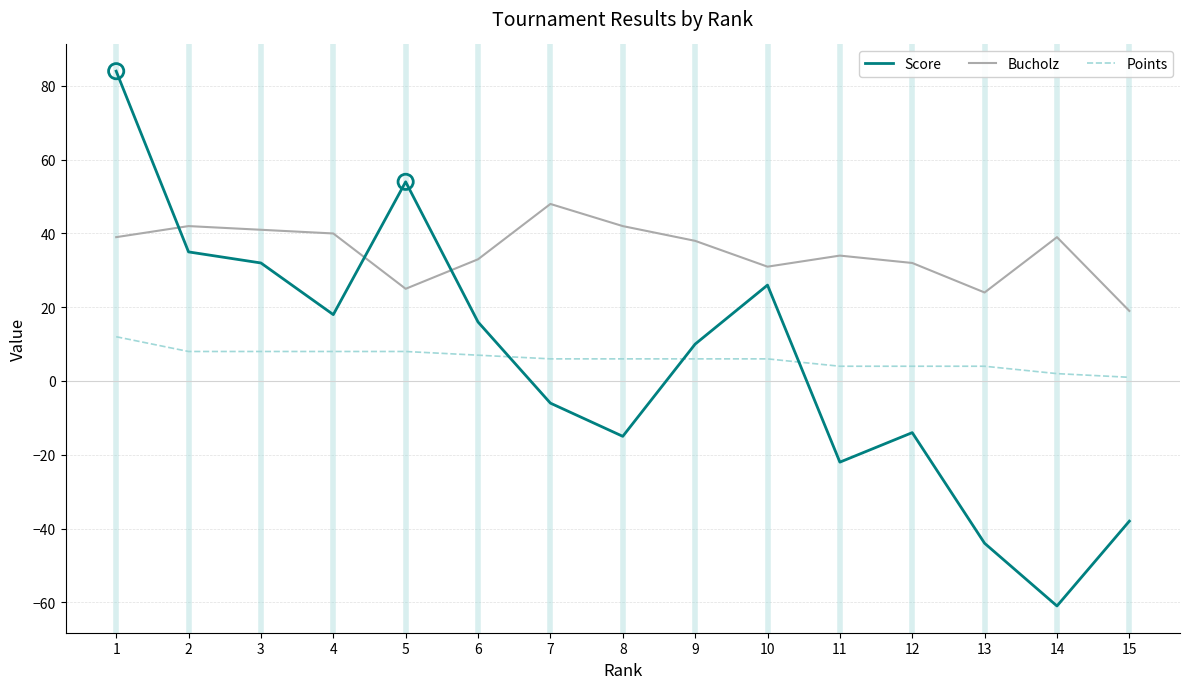

What are all the series names shown in the legend?

Score, Bucholz, Points